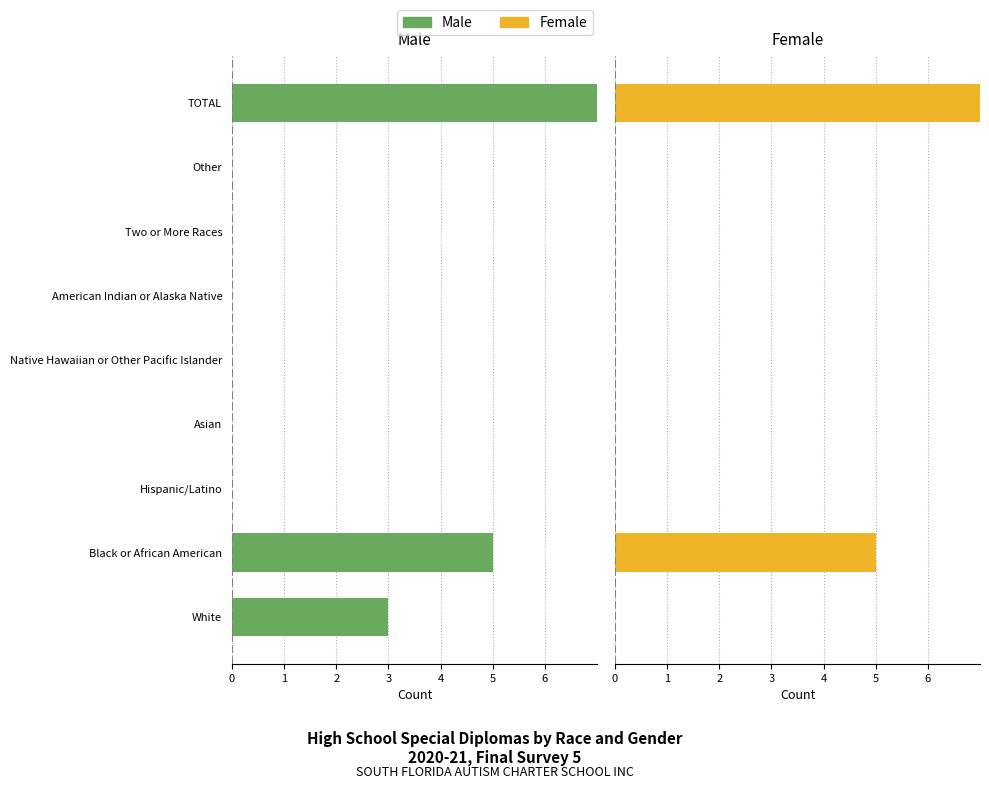

Is it true that Female equals -6 at Native Hawaiian or Other Pacific Islander?

False